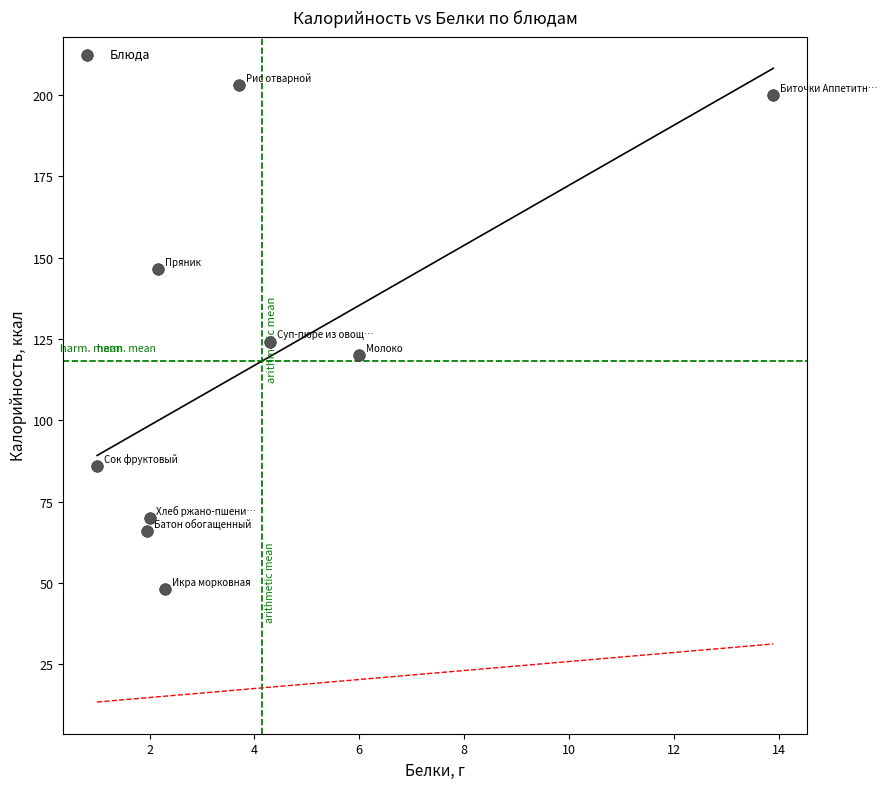

What is the range of X values (max minus min)?

12.9